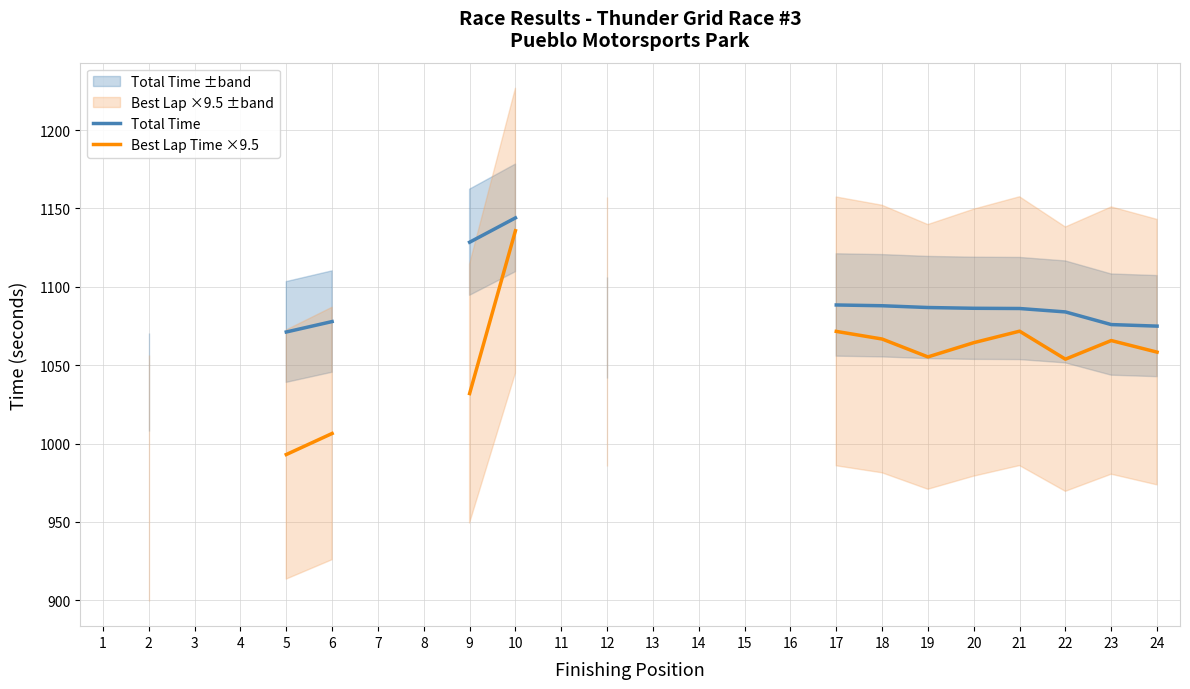

How many positive values does the Best Lap Time ×9.5 series have?

14